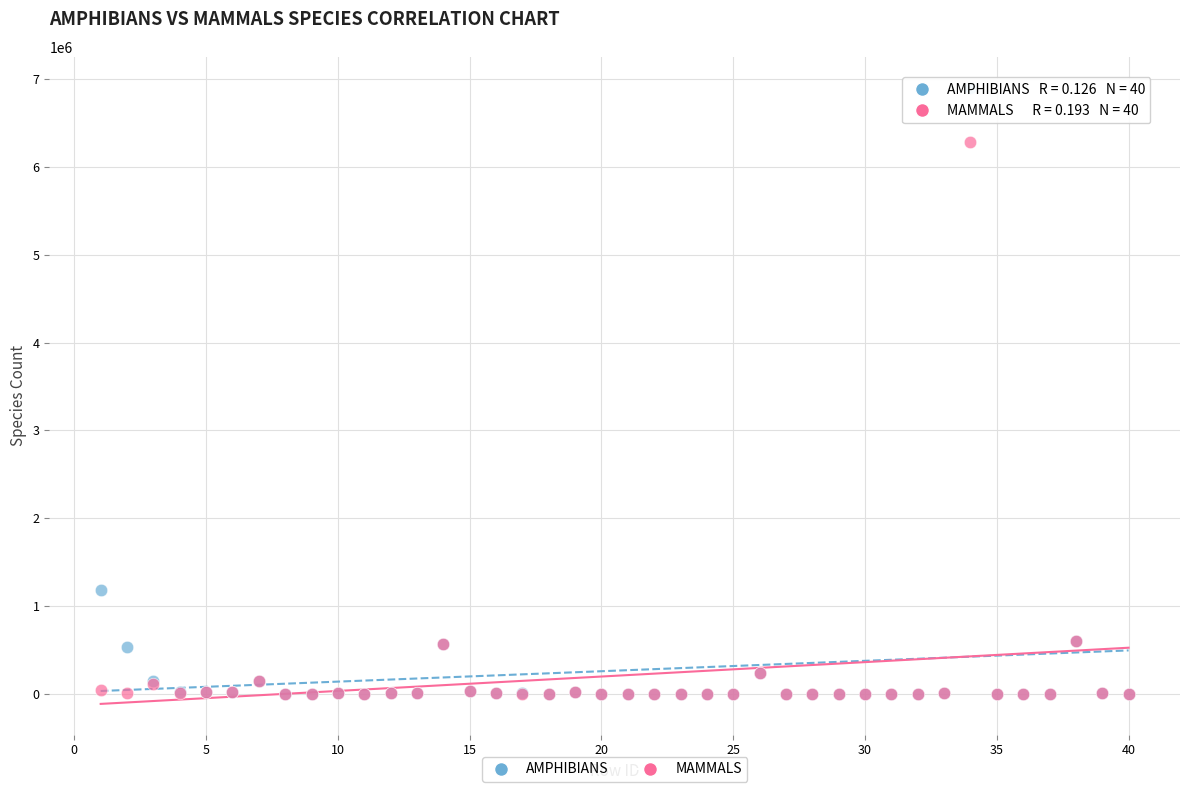

In the AMPHIBIANS series, what Y value is closest to 3452229?

1184474